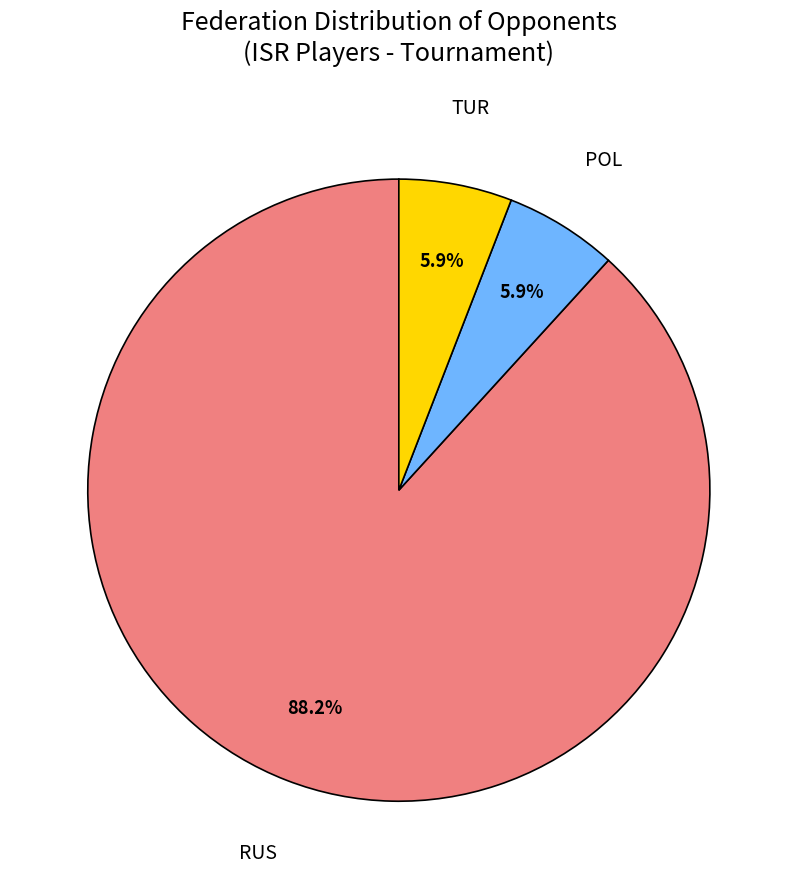

Which slice is the largest?

RUS